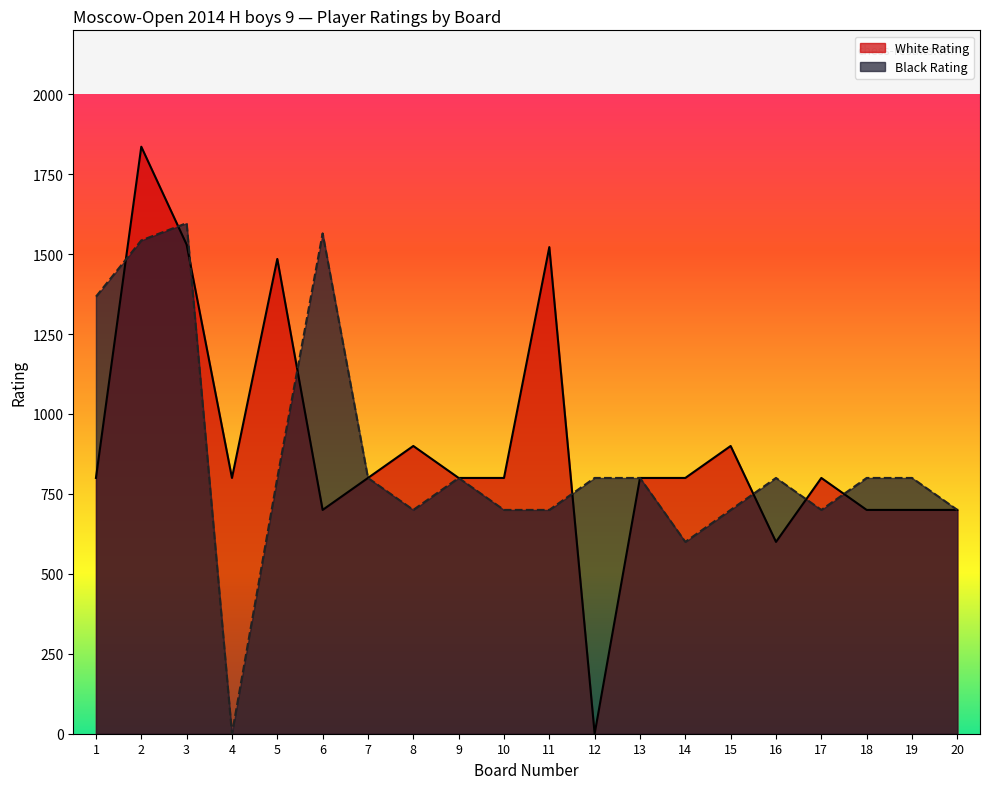

What is the value of the Black Rating point at the 3rd from the left?

1597